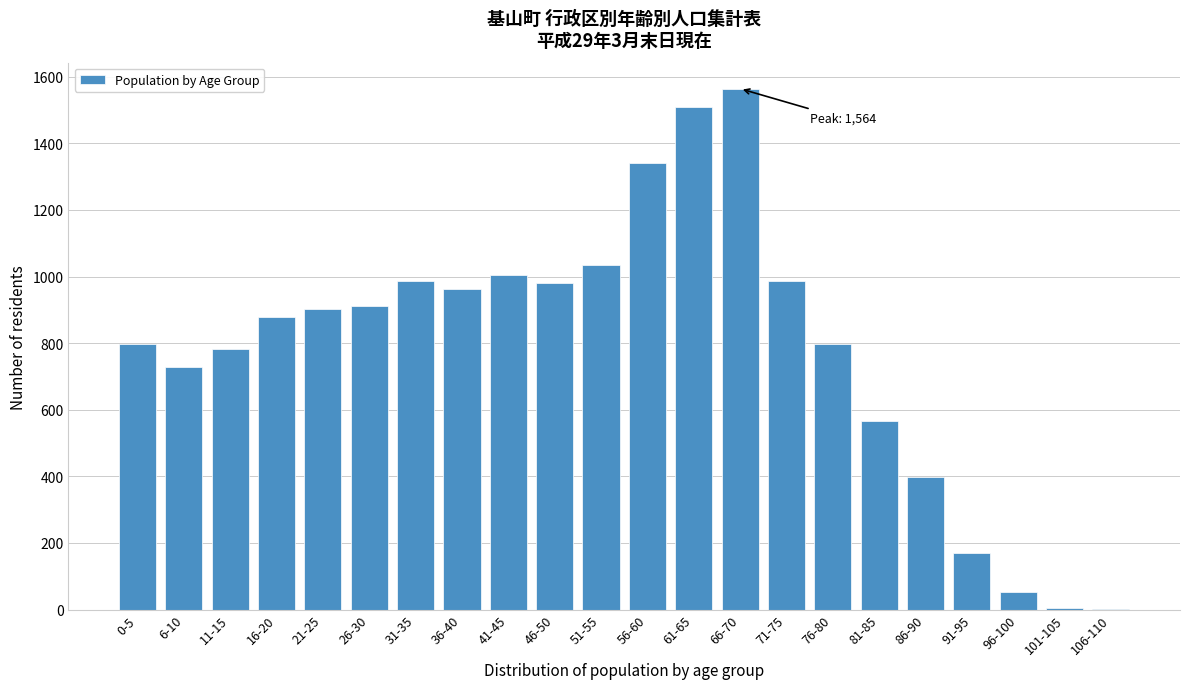

The value at 81-85 is 565. True or false?

True